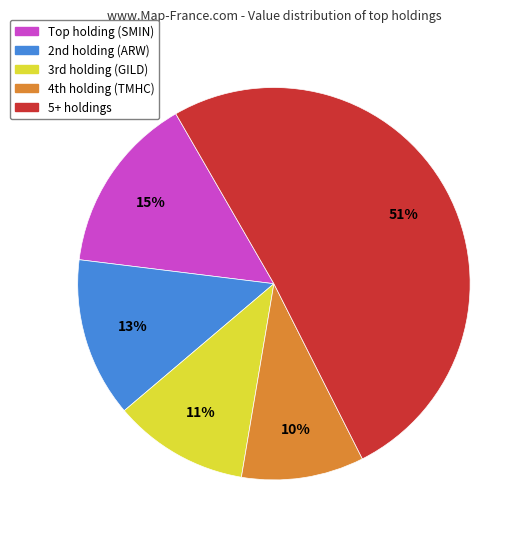

Is there any slice that represents more than half of the pie?

Yes